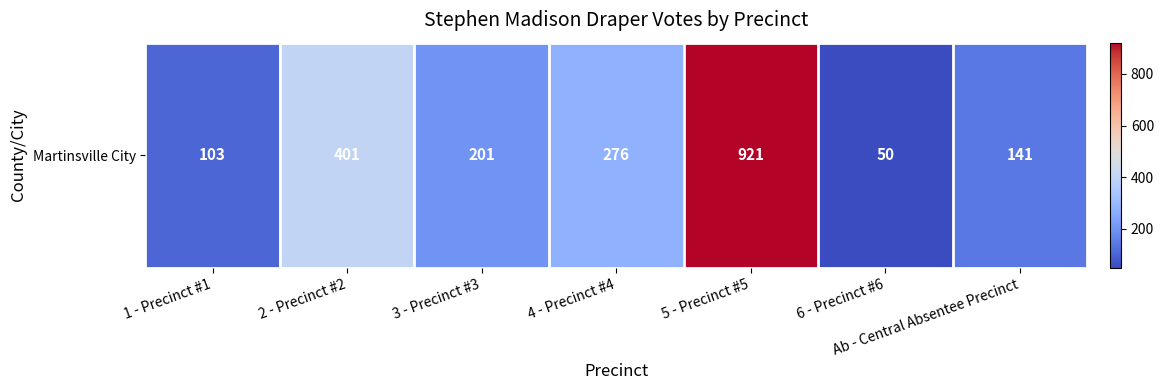

Approximately how many times larger is the value at 6 - Precinct #6 compared to Ab - Central Absentee Precinct?

0.4